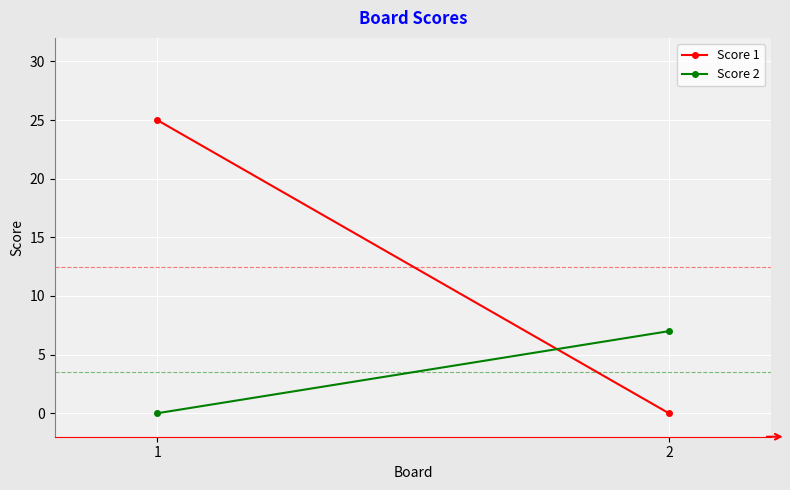

How many distinct data groups are displayed?

2